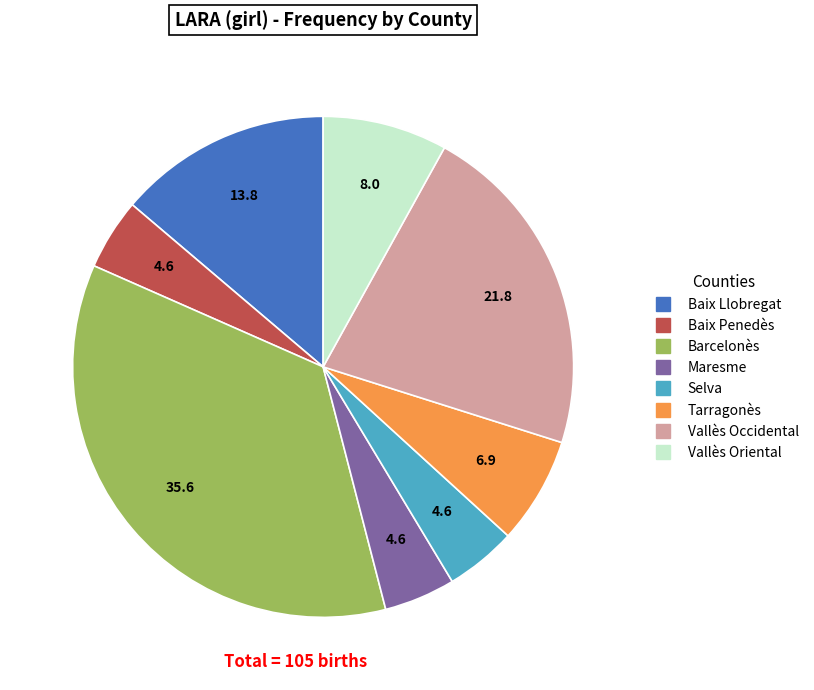

Between Maresme and Barcelonès, which is larger?

Barcelonès